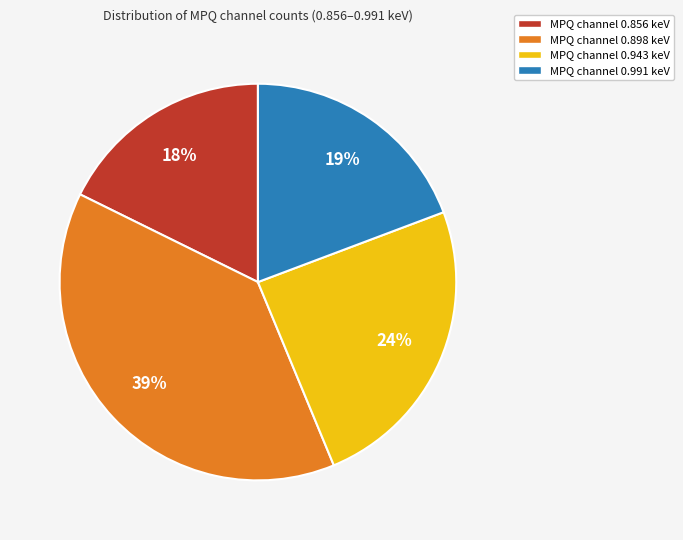

Is it true that MPQ channel 0.943 keV is 39% of the pie?

False